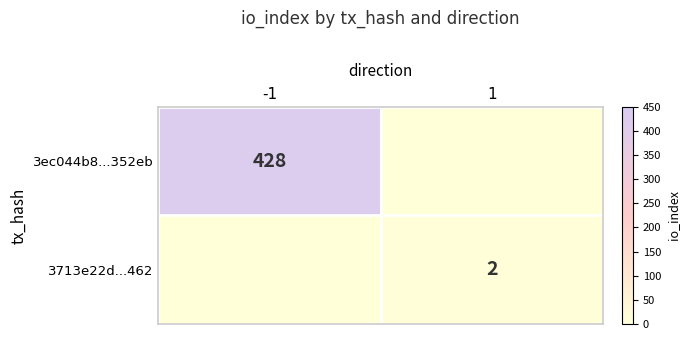

True or false: 3713e22d...462 has a value of 2 at 1.

True